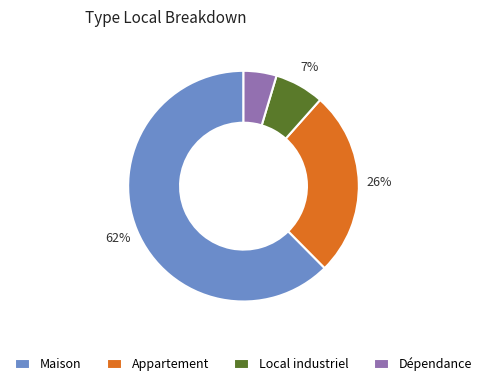

Which has a higher value, Appartement or Local industriel?

Appartement